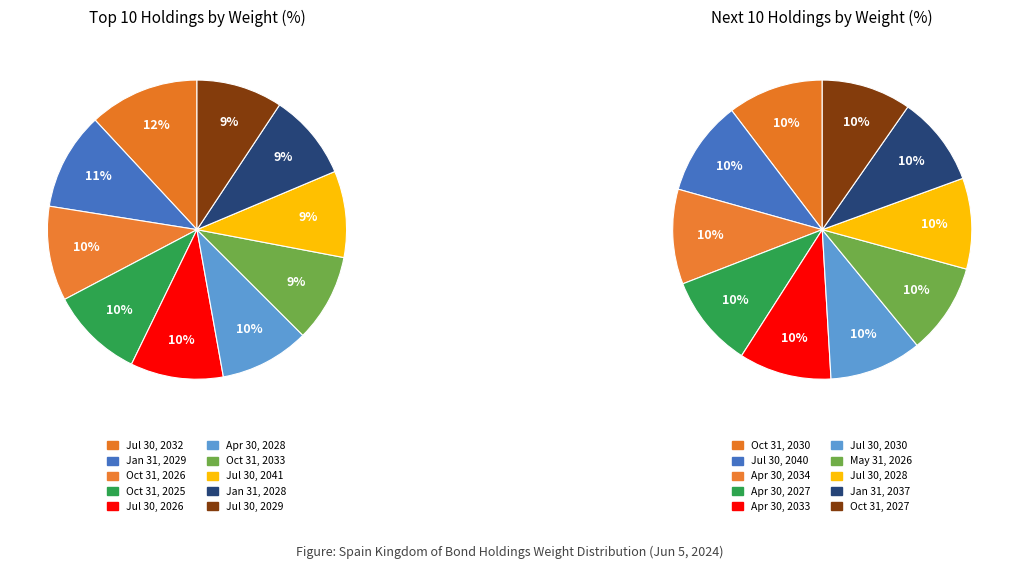

Do Jan 31, 2029 and Oct 31, 2030 together represent more than half of the pie?

No